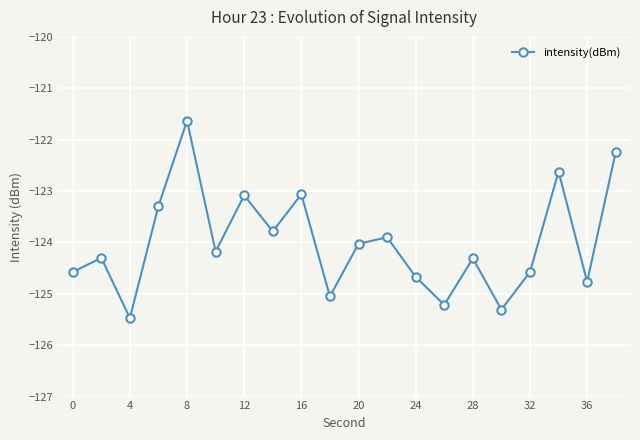

True or false: there are more than 1 points higher than both neighbors.

True